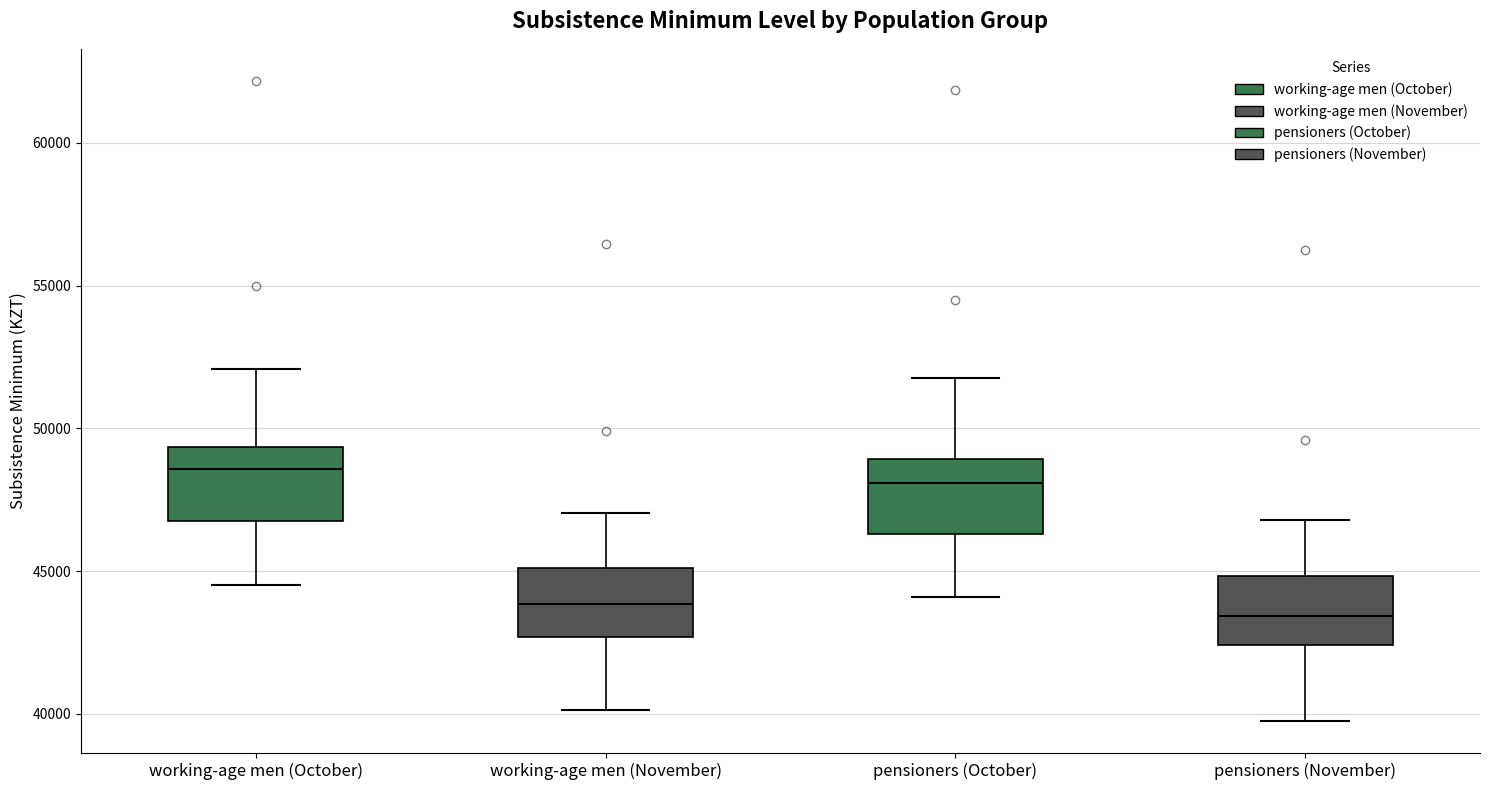

Where does the lower whisker of the box for working-age men (October) end on the y-axis? The values are not printed on the chart, so give them approximately, as read against the axis.

44500